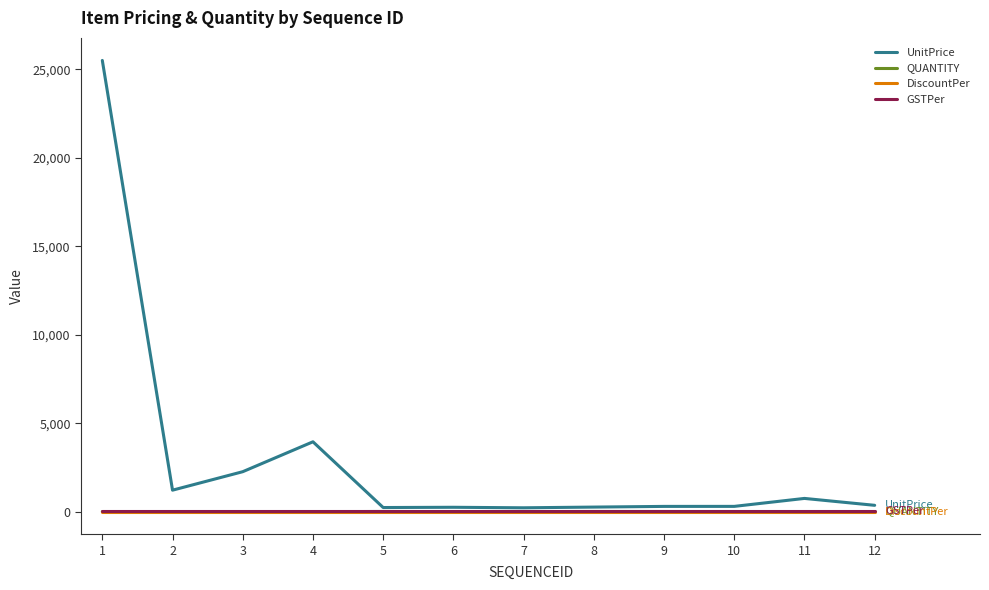

The value of DiscountPer at 8 is 0. True or false?

True